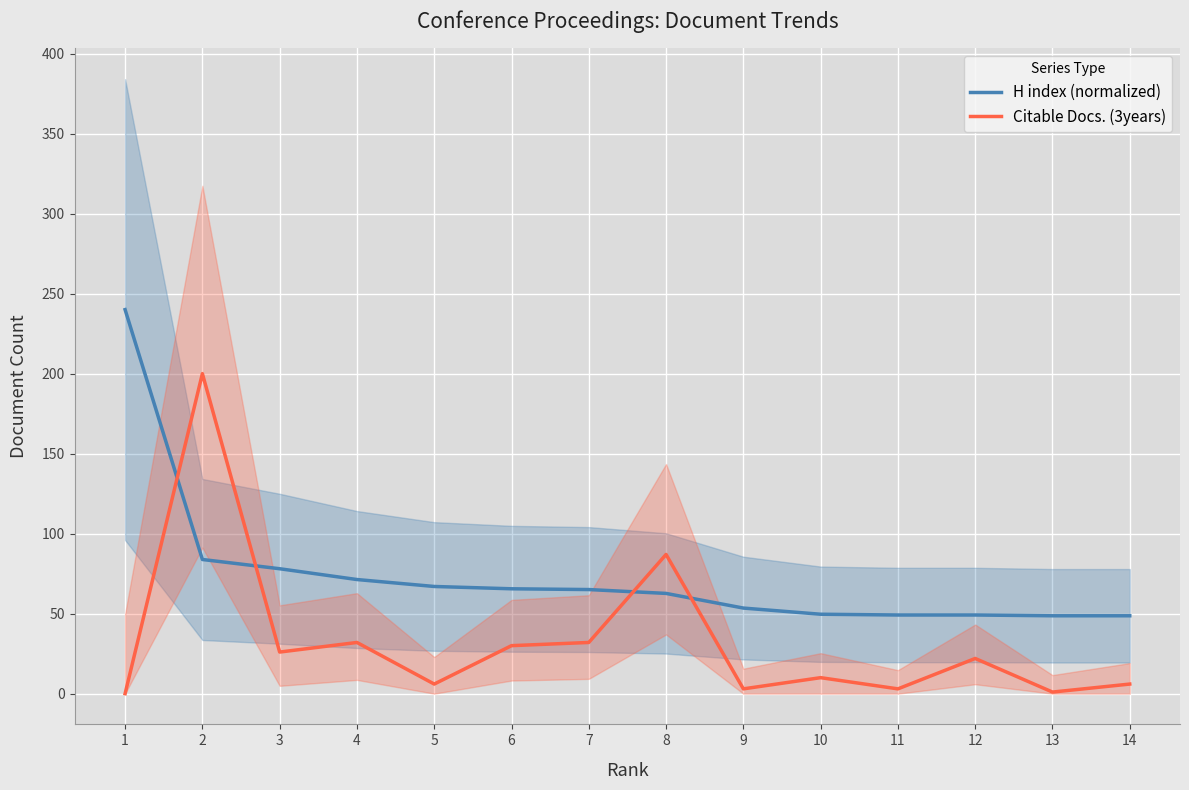

Is the value of Citable Docs. (3years) at 7 greater than the value of H index (normalized) at 3?

No